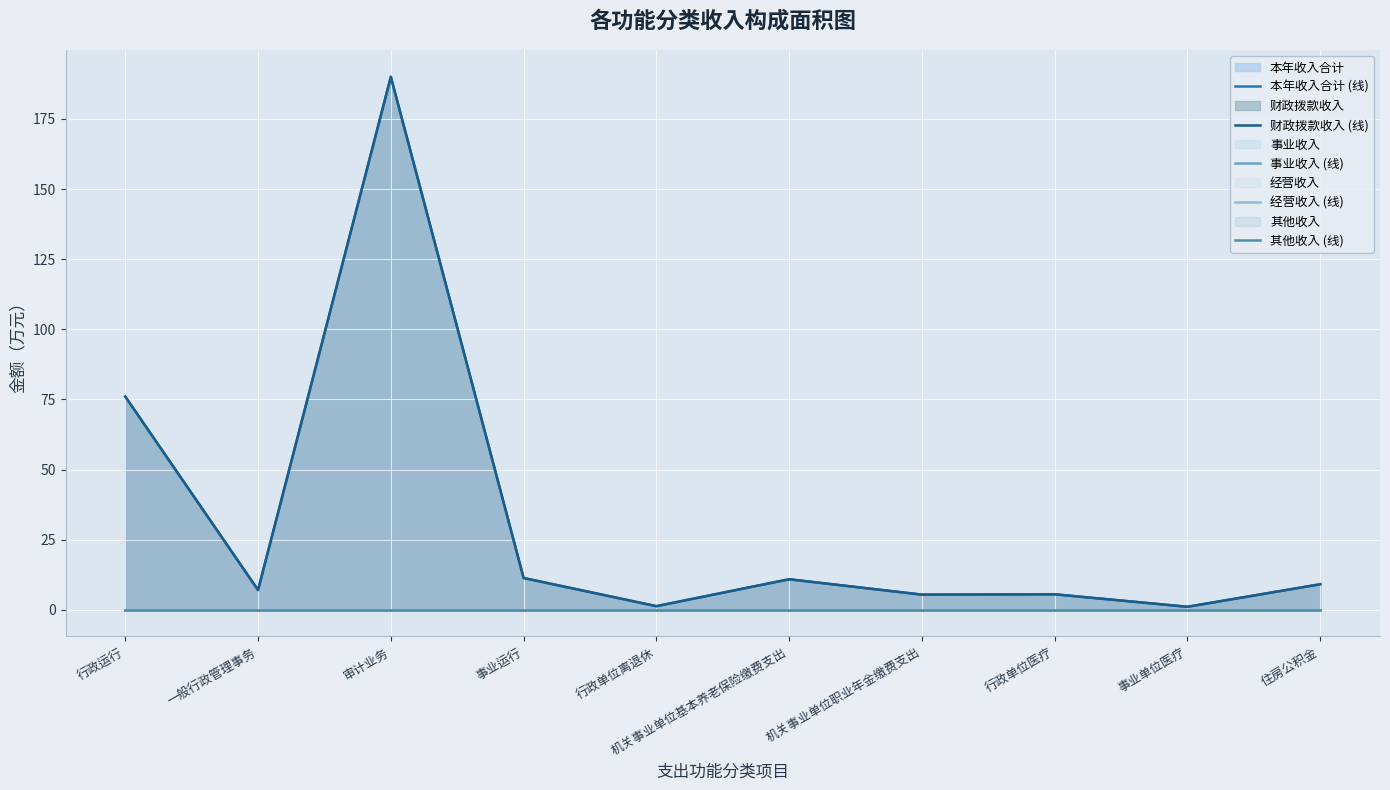

Which series changed the most between 行政运行 and 行政单位医疗?

本年收入合计 (线)